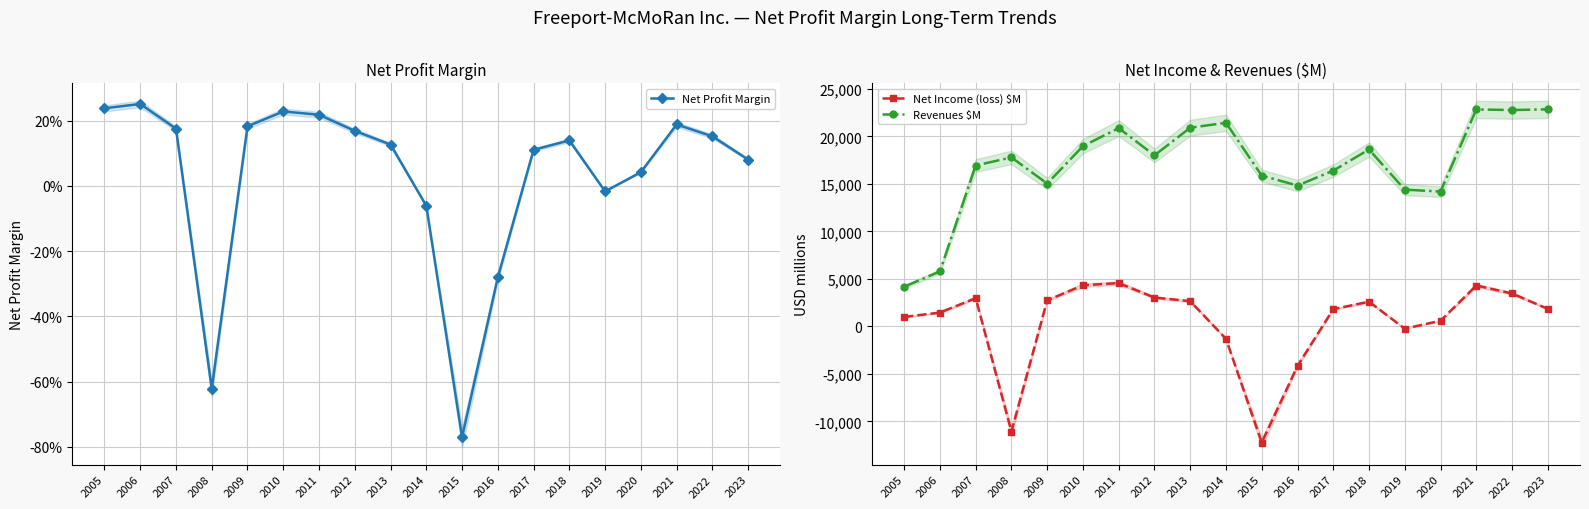

Which series has the widest spread of values?

Revenues $M